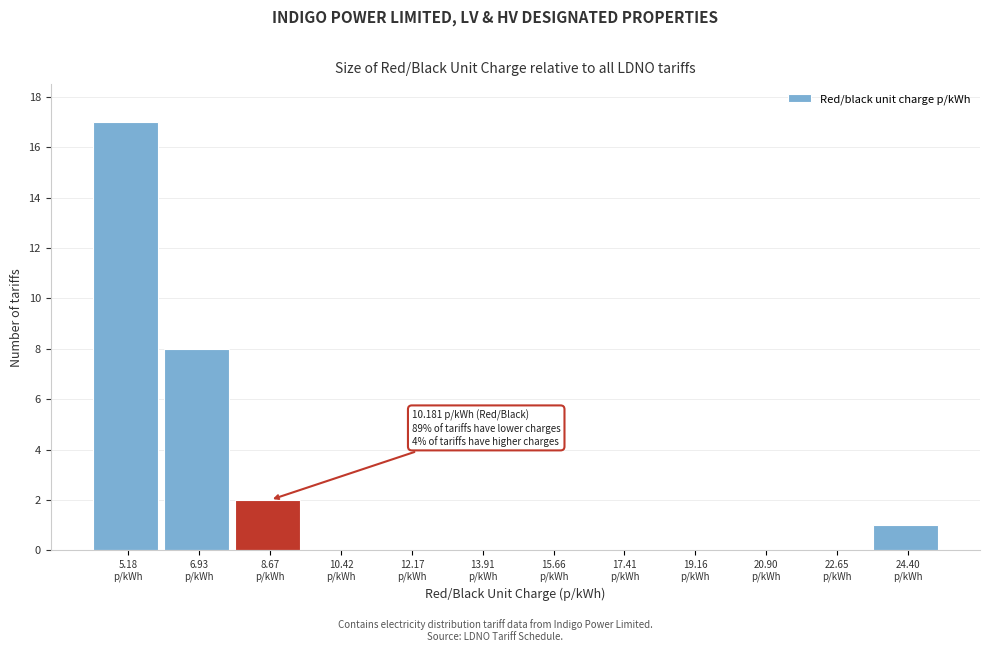

What is the sum of all values?

28